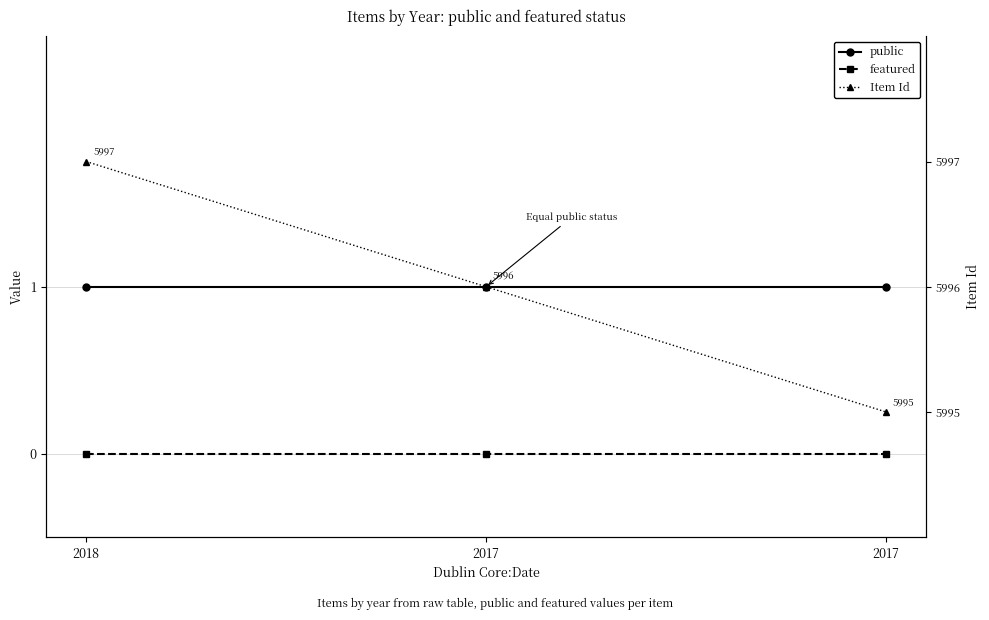

At which category does the chart reach its minimum across all series?

2018